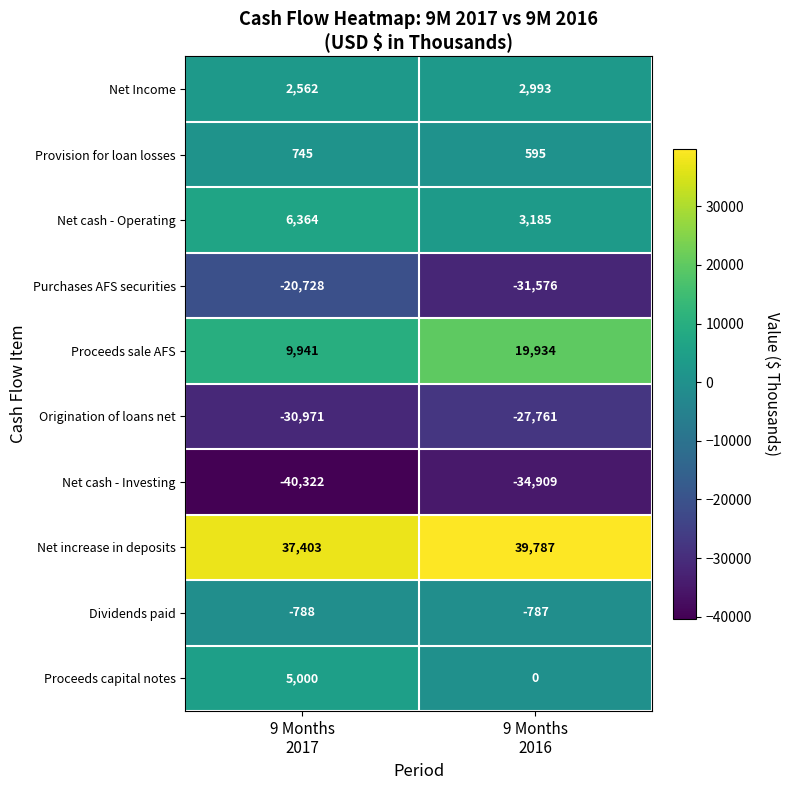

What is the total value across all series at 9 Months
2017?

-30794